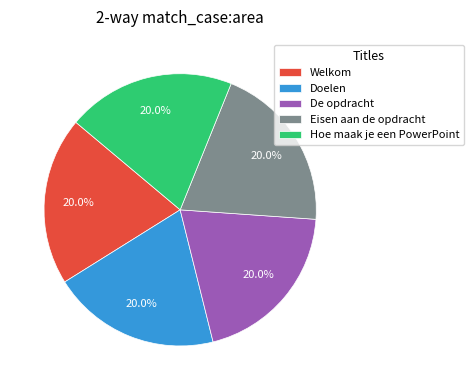

Does Doelen represent more than half of the total?

No